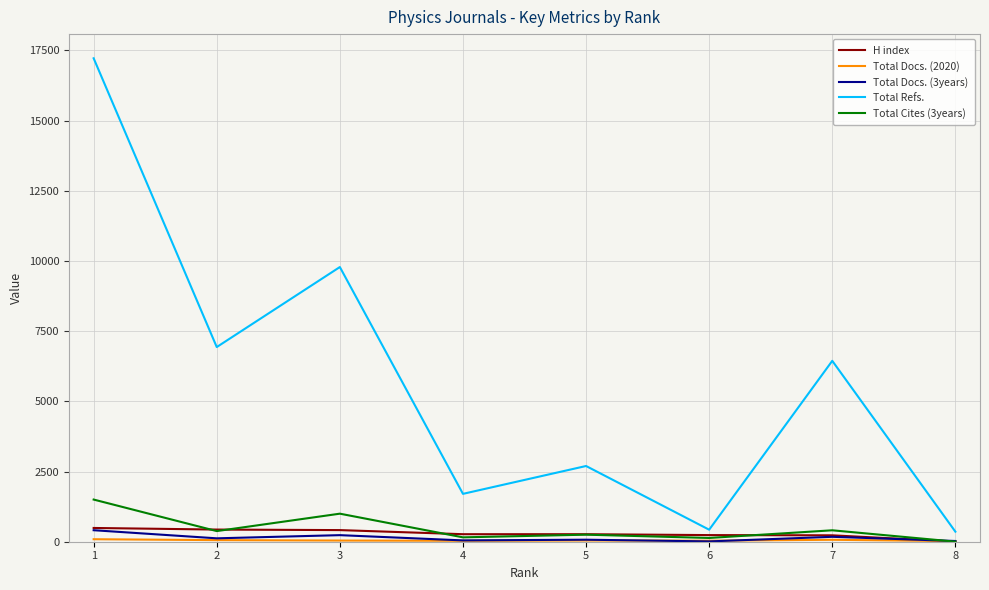

Which series has the widest spread of values?

Total Refs.